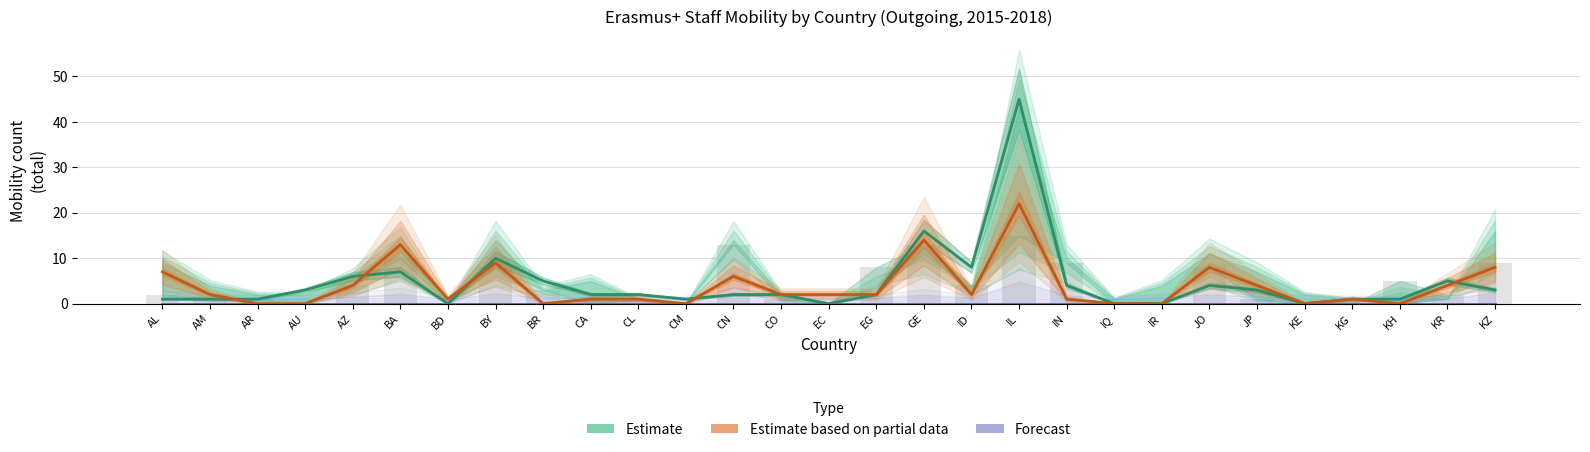

Which series has the largest total across all categories?

Estimate